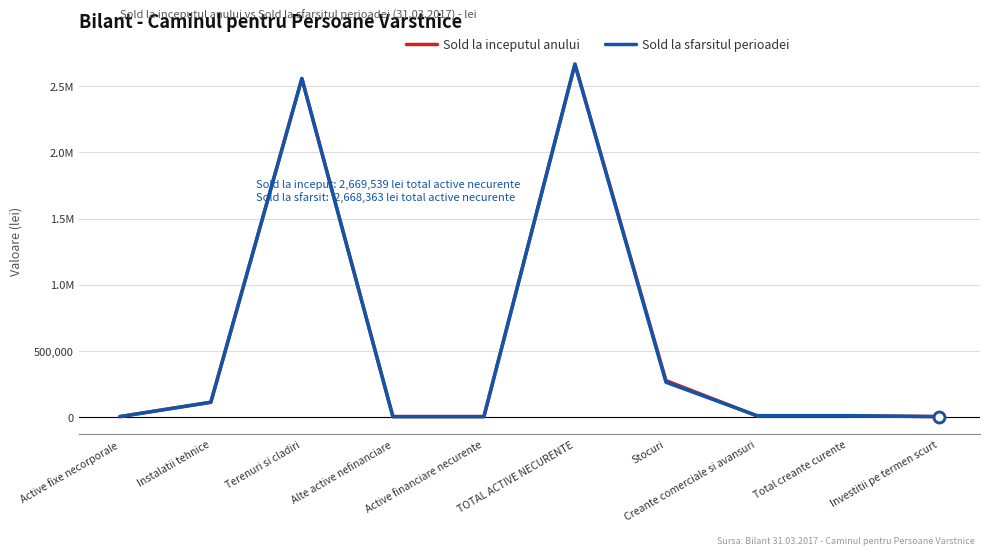

At which category is the sum across all series the highest?

TOTAL ACTIVE NECURENTE